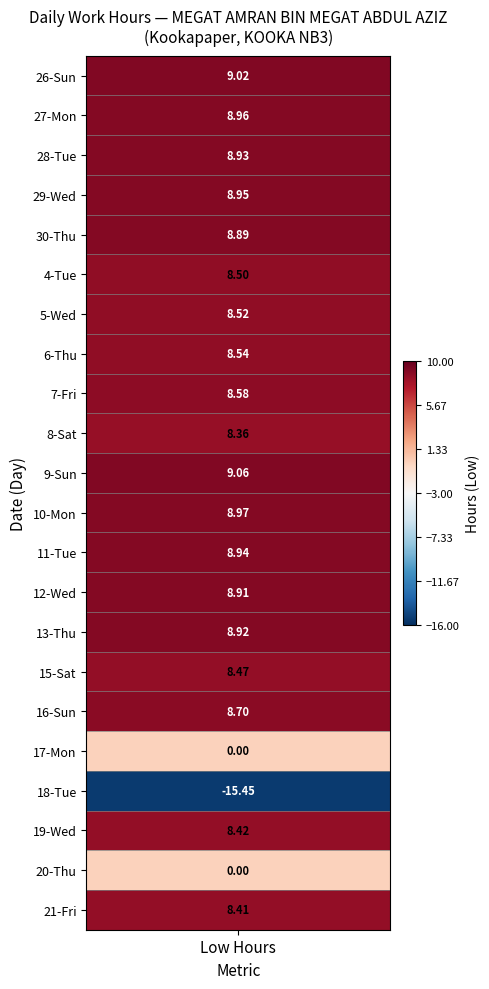

Which series has the largest total across all categories?

9-Sun